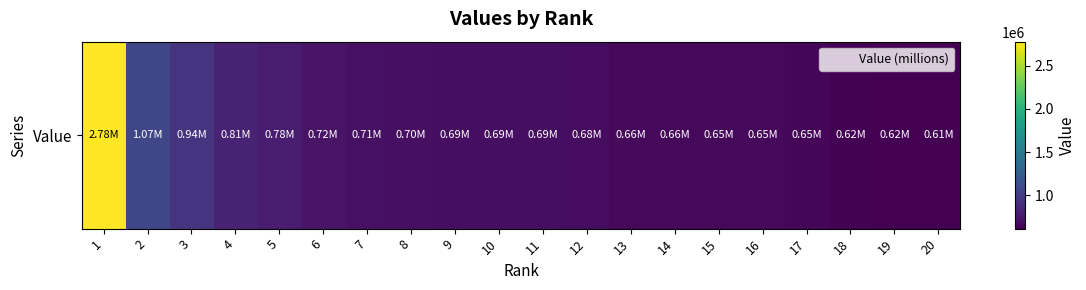

Reading left to right, what are all the values shown in this chart?

1=2780971.6	2=1069407.9	3=935286.6	4=814748.5	5=781171.6	6=722285.4	7=710721.8	8=695292.3	9=694557.6	10=694370.0	11=691333.1	12=682924.6	13=657302.0	14=656024.0	15=654410.0	16=653284.8	17=652436.2	18=623514.0	19=618609.5	20=610358.7